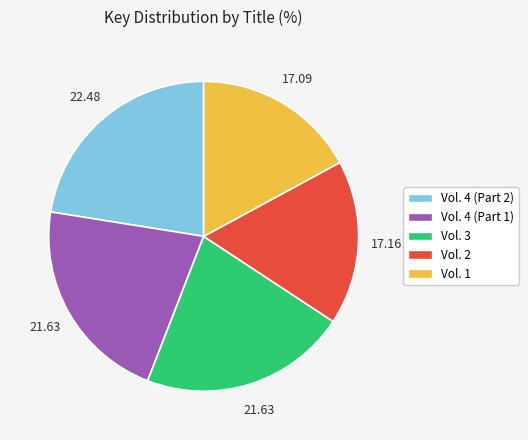

Does any single category account for the majority?

No